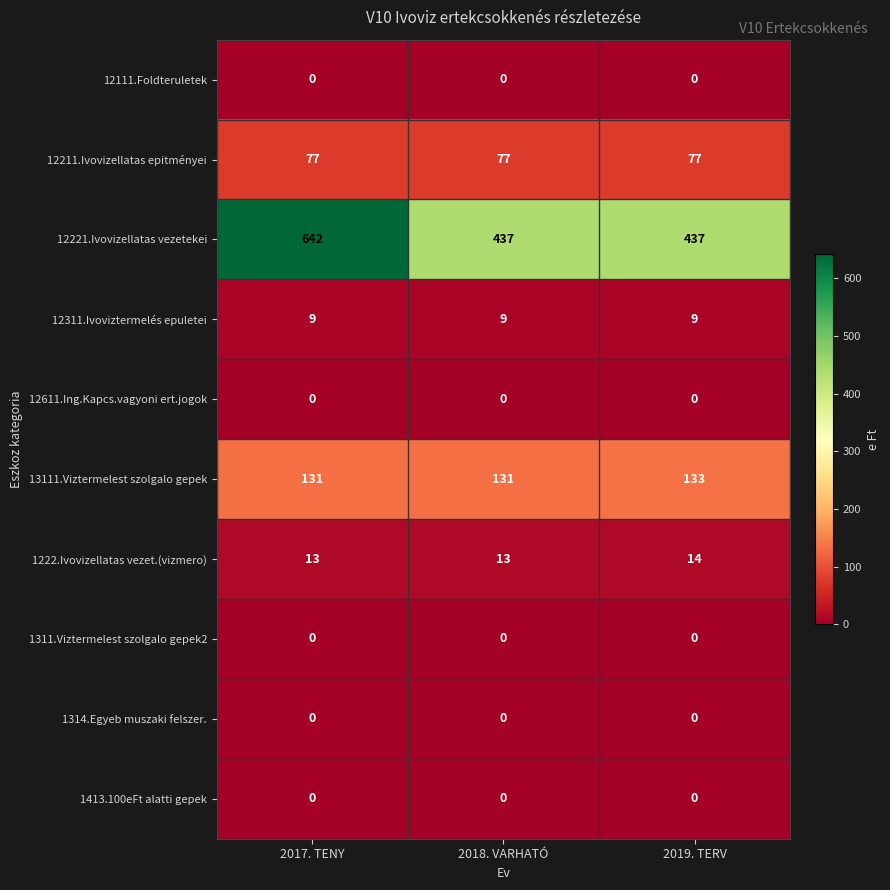

Reading right to left, what are all the values shown in this chart?

12111.Foldteruletek: 0	0	0
12211.Ivovizellatas epitményei: 77	77	77
12221.Ivovizellatas vezetekei: 437	437	642
12311.Ivoviztermelés epuletei: 9	9	9
12611.Ing.Kapcs.vagyoni ert.jogok: 0	0	0
13111.Viztermelest szolgalo gepek: 133	131	131
1222.Ivovizellatas vezet.(vizmero): 14	13	13
1311.Viztermelest szolgalo gepek2: 0	0	0
1314.Egyeb muszaki felszer.: 0	0	0
1413.100eFt alatti gepek: 0	0	0